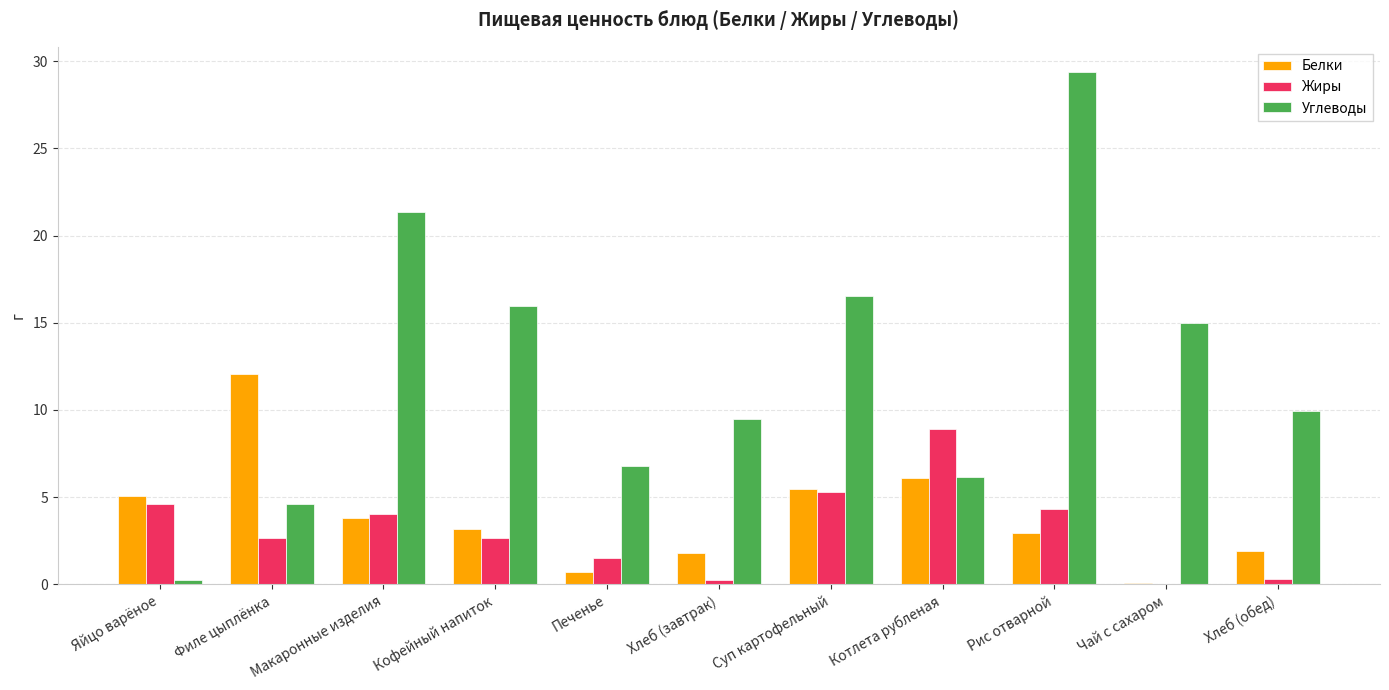

What is the sum of all Жиры values?

34.5